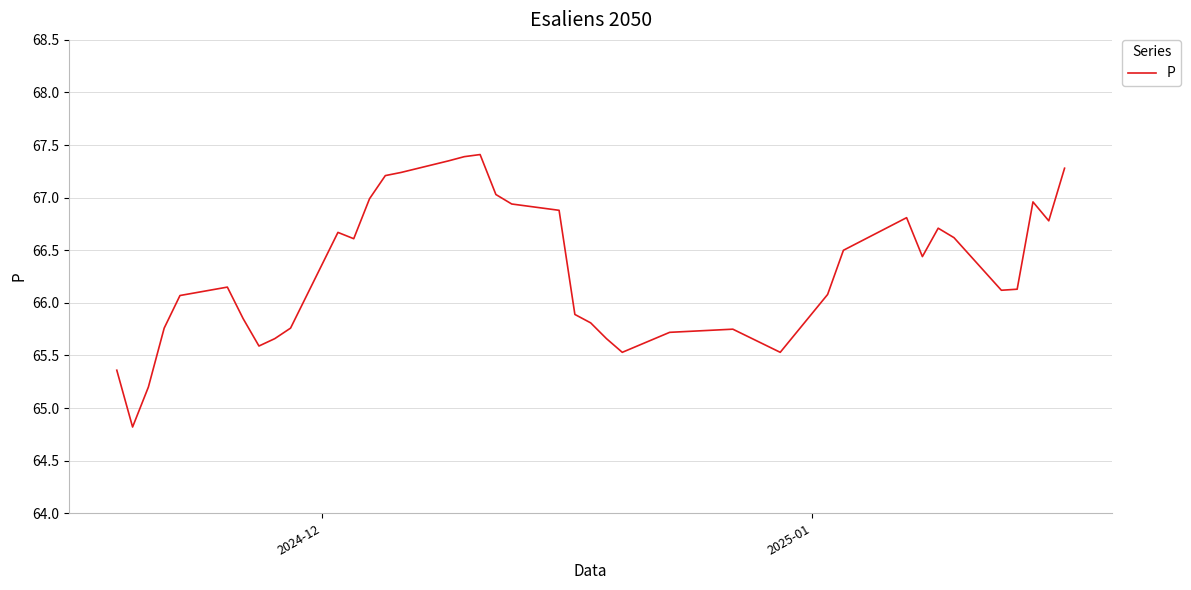

What is the smallest value displayed?

64.8